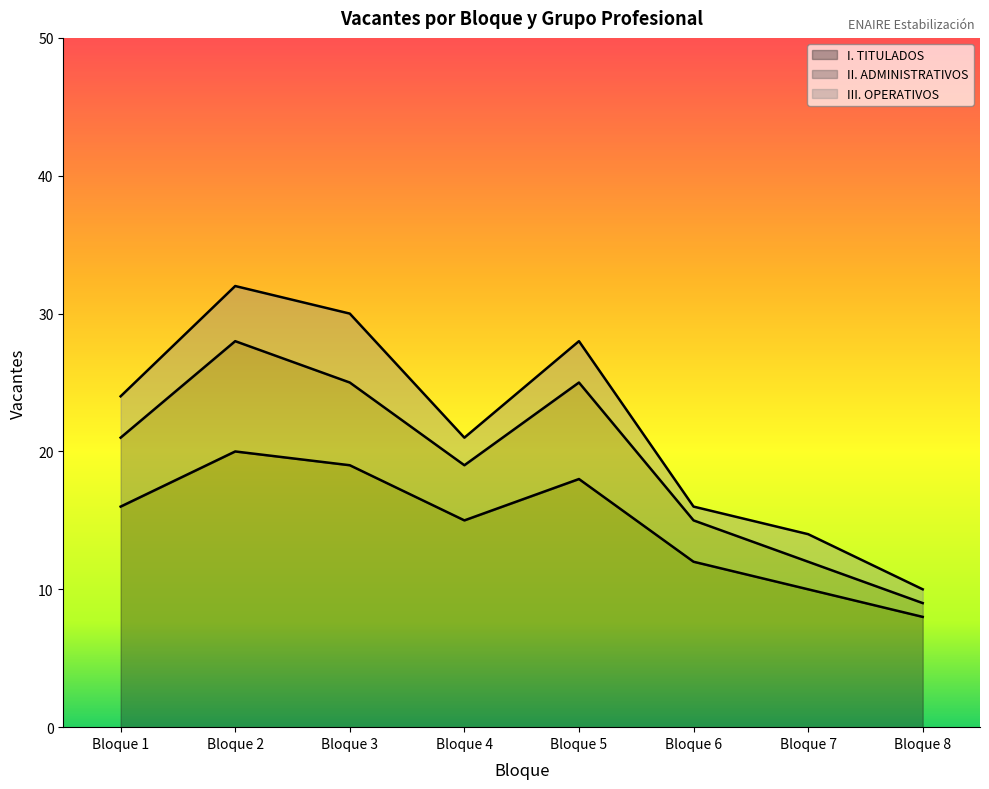

True or false: II. ADMINISTRATIVOS has more than 1 points higher than both neighbors.

True